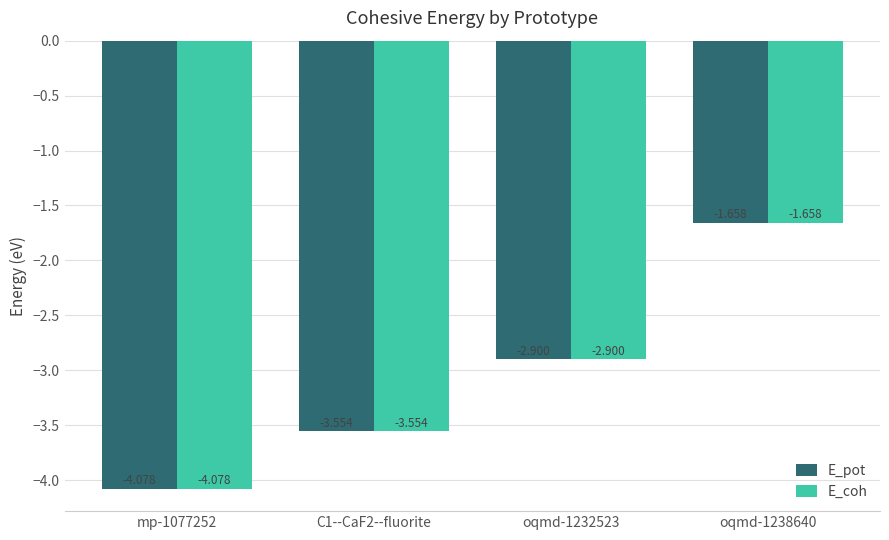

At how many categories does at least one series exceed -2?

1